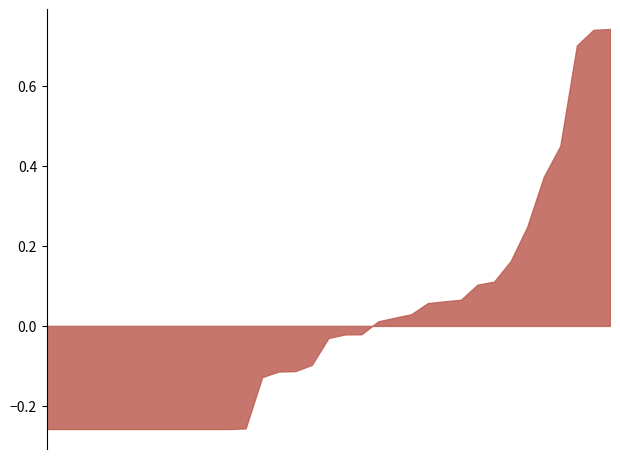

How many positive values are there?

15